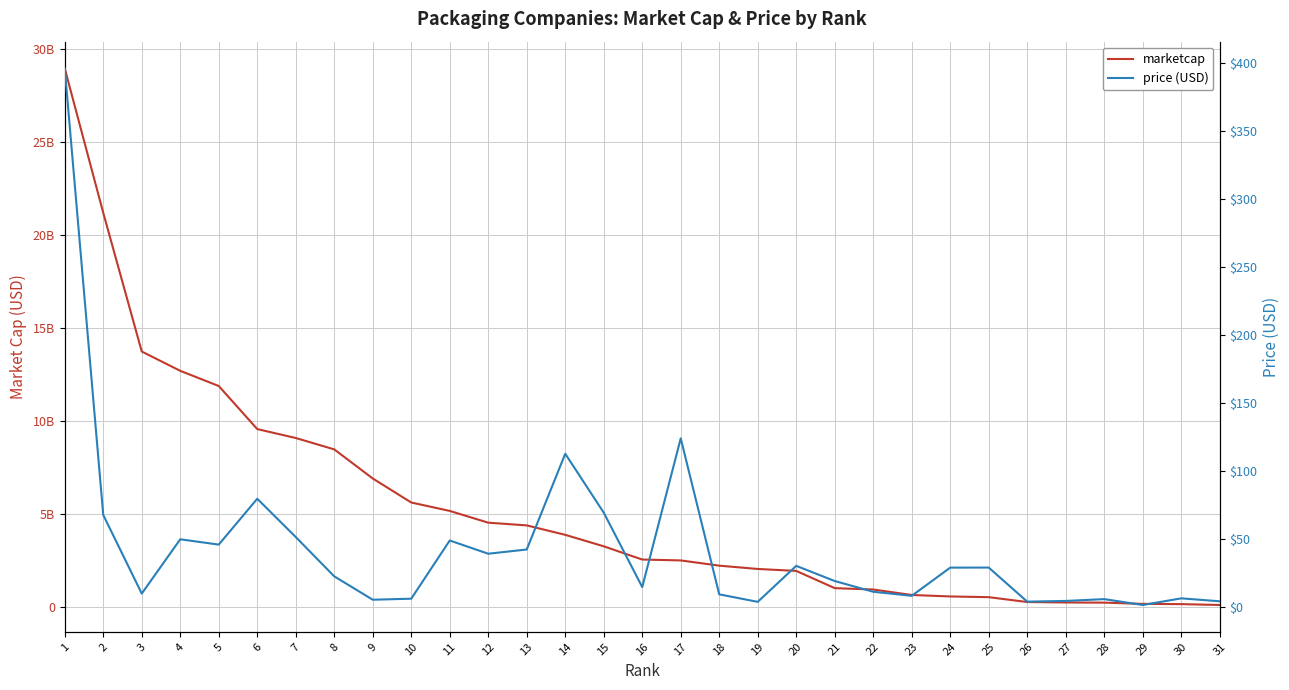

Rank the series by their average value, from lowest to highest.

price (USD), marketcap